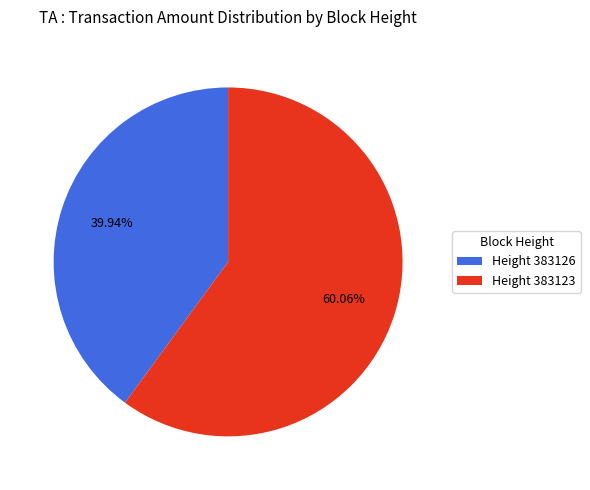

Which has a higher value, Height 383126 or Height 383123?

Height 383123